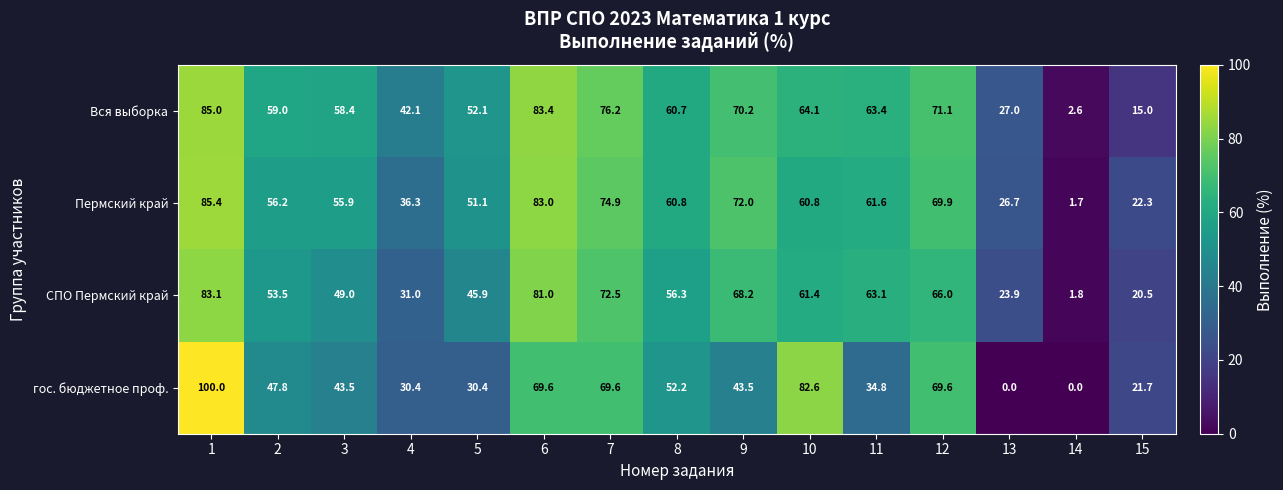

At which category is the sum across all series the highest?

1